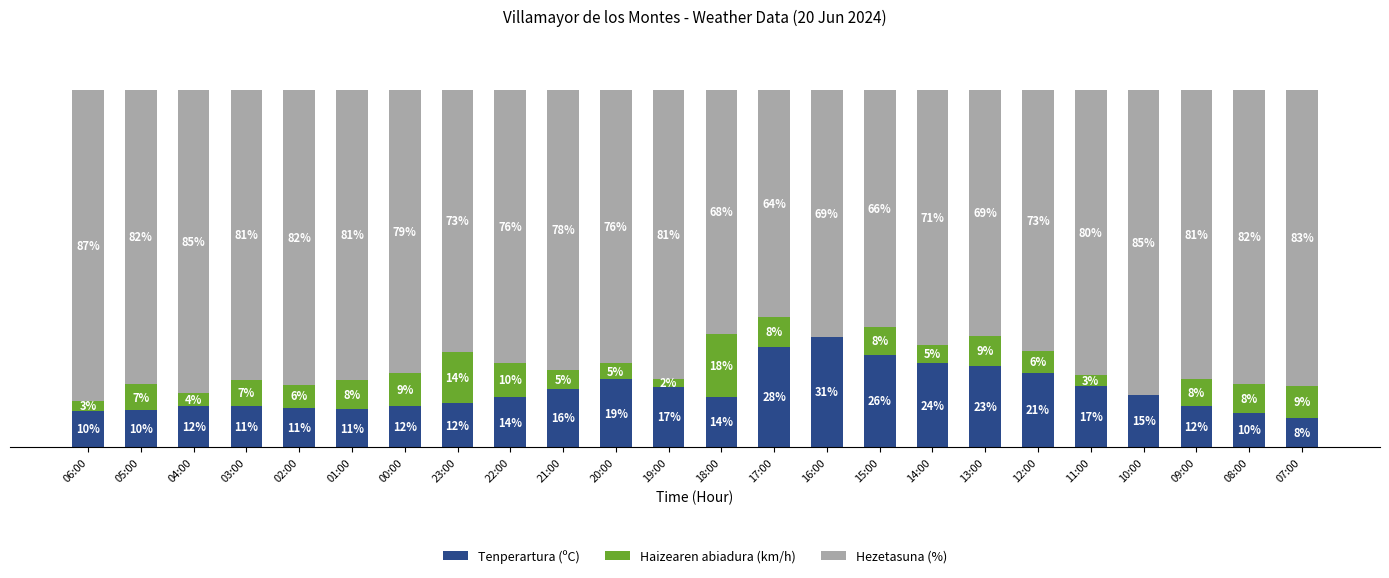

Where is Tenperartura (ºC) nearest to the value 19?

20:00